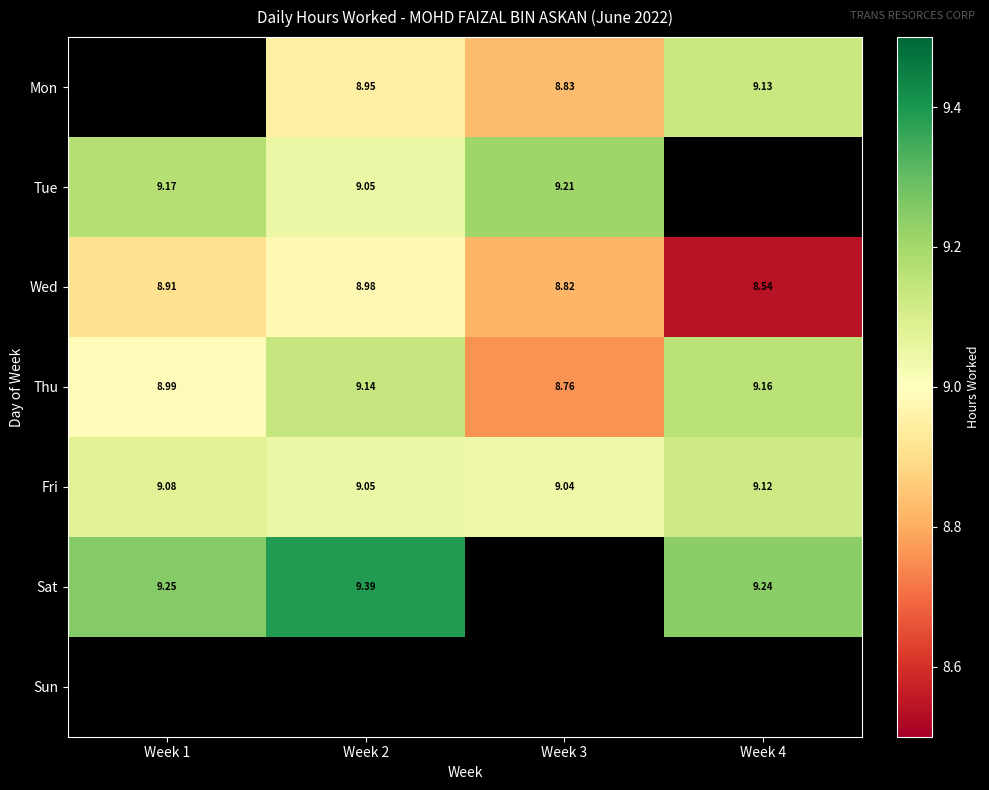

Is it true that Thu equals 9.1 at Week 2?

True